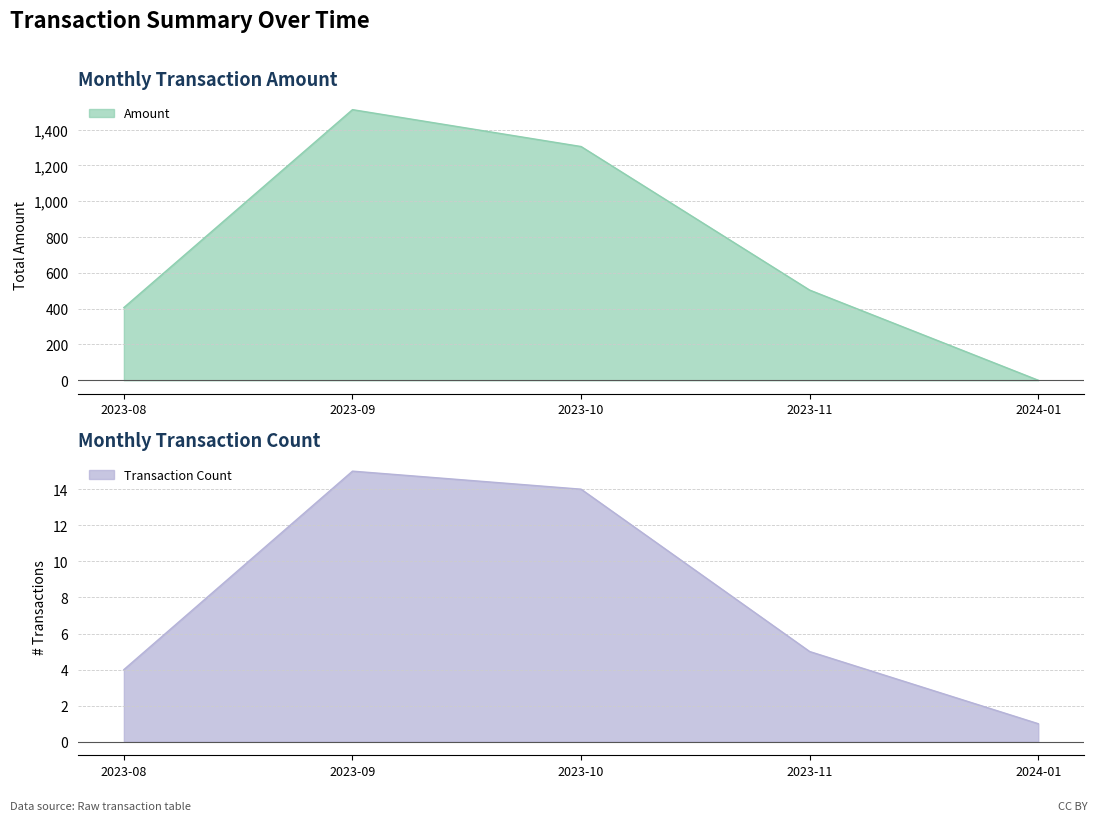

How many series are shown in this chart?

2